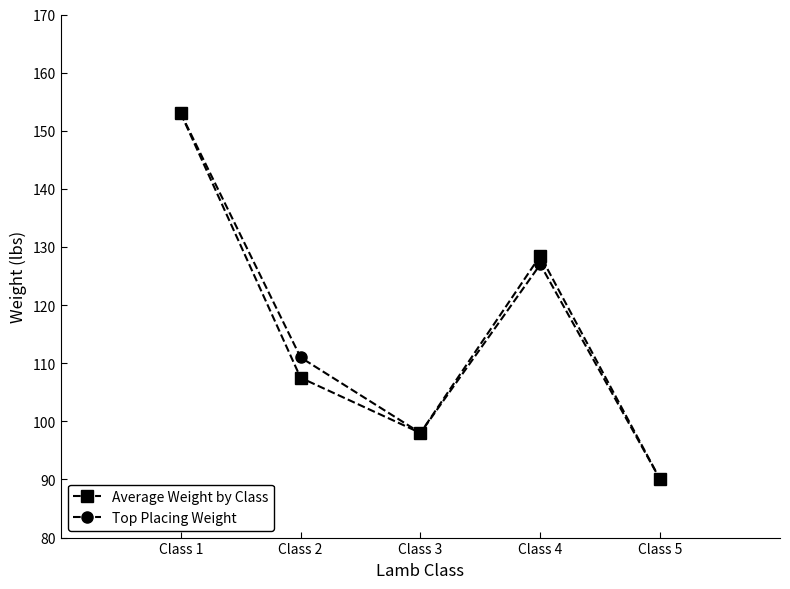

Reading right to left, transcribe all the data shown in this chart.

Average Weight by Class: 90.0	128.5	98.0	107.5	153.0
Top Placing Weight: 90.0	127.0	98.0	111.0	153.0